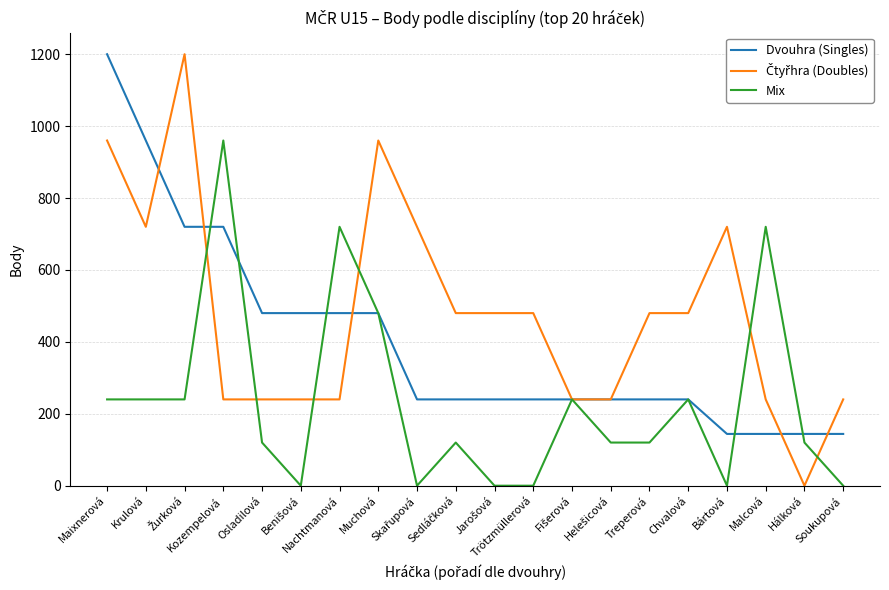

What is the maximum value shown in the chart?

1200